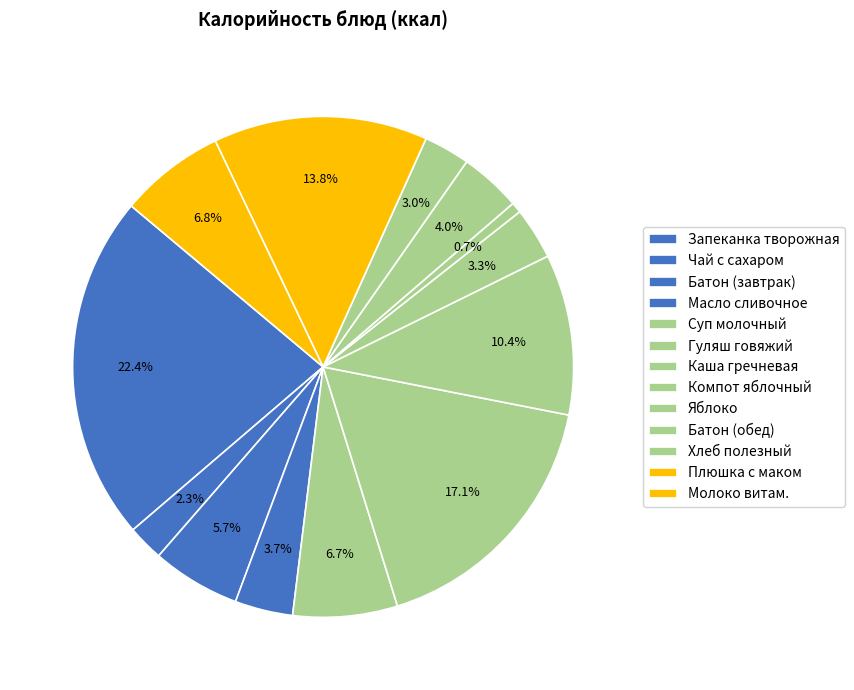

Count the number of slices in the pie.

13